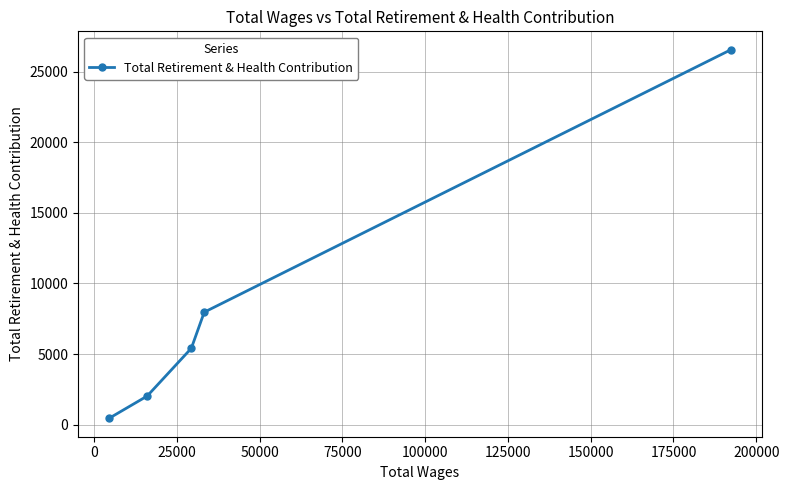

What is the sum of all values?

42386